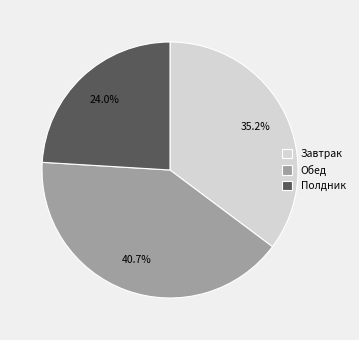

Is it true that Полдник is 24% of the pie?

True